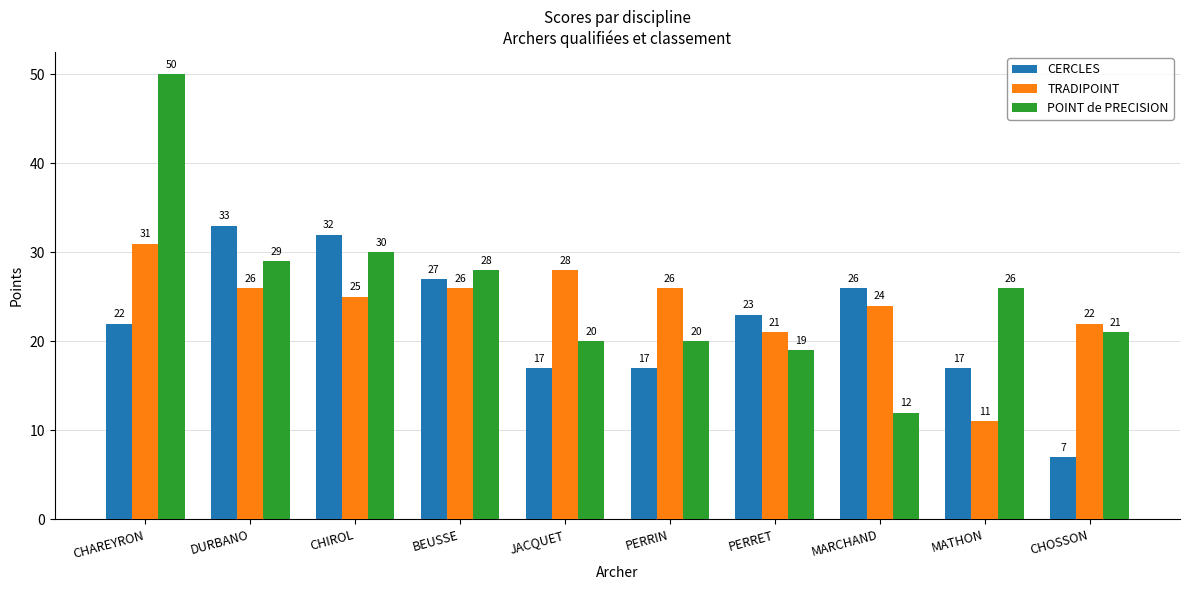

Between CHAREYRON and JACQUET, which series saw the biggest shift?

POINT de PRECISION